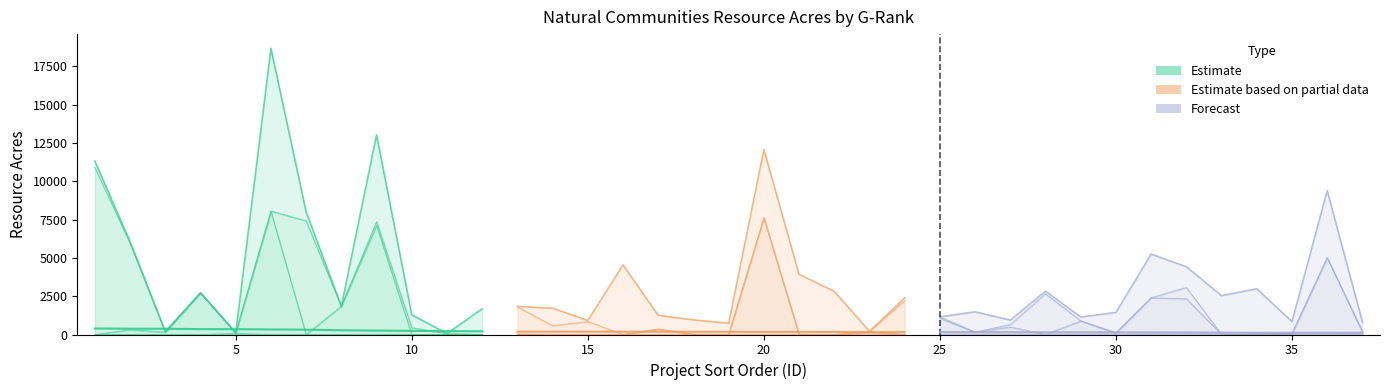

Reading right to left, transcribe all the data shown in this chart.

Nat Com G-Rank 1: 37=0.0	36=0.0	35=0.0	34=0.0	33=0.0	32=0.0	31=0.0	30=0.0	29=0.0	28=0.0	27=0.0	26=0.0	25=4.2	24=0.0	23=119.3	22=0.0	21=0.0	20=0.0	19=0.0	18=0.0	17=0.0	16=0.0	15=0.0	14=0.0	13=0.0	12=0.0	11=0.0	10=0.0	9=0.0	8=0.0	7=0.0	6=0.0	5=73.7	4=0.0	3=0.0	2=0.0	1=0.0
Nat Com G-Rank 2: 37=155.4	36=5007.4	35=64.4	34=15.8	33=0.0	32=2335.2	31=2398.0	30=103.6	29=886.5	28=12.5	27=487.1	26=155.1	25=1058.9	24=0.0	23=60.6	22=2.0	21=10.1	20=7608.4	19=3.7	18=18.2	17=350.3	16=0.0	15=0.0	14=0.0	13=57.8	12=0.0	11=0.0	10=0.0	9=7114.9	8=1845.9	7=0.0	6=8025.6	5=37.8	4=2722.8	3=158.2	2=311.2	1=0.0
Nat Com G-Rank 3: 37=65.2	36=0.0	35=11.9	34=5.0	33=0.0	32=734.1	31=0.0	30=0.0	29=0.0	28=2642.9	27=163.6	26=0.0	25=85.2	24=2219.3	23=26.0	22=0.0	21=0.0	20=0.0	19=0.0	18=0.0	17=4.7	16=0.0	15=846.3	14=571.0	13=1746.8	12=0.0	11=65.0	10=440.1	9=246.7	8=0.0	7=7410.1	6=22.3	5=0.0	4=0.0	3=0.1	2=5650.8	1=10888.7
Nat Com G-Rank 4: 37=598.9	36=4379.5	35=768.1	34=2960.8	33=2536.3	32=1350.3	31=2845.2	30=1336.0	29=253.6	28=172.2	27=287.2	26=1327.9	25=0.0	24=58.9	23=0.0	22=2817.2	21=3916.2	20=4460.6	19=724.2	18=939.3	17=888.4	16=4539.4	15=48.8	14=1144.3	13=1.4	12=1677.7	11=0.0	10=833.3	9=5626.3	8=0.0	7=385.0	6=10610.2	5=5.0	4=0.0	3=37.4	2=71.7	1=257.3
Nat Com G-Rank 5: 37=0.0	36=0.0	35=0.0	34=0.0	33=0.0	32=0.0	31=0.0	30=0.0	29=0.0	28=0.0	27=0.0	26=0.0	25=0.0	24=110.0	23=0.0	22=0.0	21=0.0	20=0.0	19=0.0	18=0.0	17=6.8	16=0.0	15=22.2	14=0.3	13=29.6	12=0.0	11=0.0	10=11.7	9=36.6	8=0.0	7=200.2	6=0.0	5=0.0	4=0.0	3=0.0	2=13.0	1=164.0
Preliminary Score: 37=1.1	36=1.1	35=1.1	34=1.1	33=1.2	32=1.2	31=1.3	30=1.4	29=1.4	28=1.4	27=1.5	26=1.5	25=1.5	24=1.6	23=1.6	22=1.7	21=1.7	20=1.7	19=1.7	18=1.8	17=1.8	16=1.8	15=1.8	14=1.8	13=1.9	12=2.1	11=2.2	10=2.4	9=2.5	8=2.8	7=3.1	6=3.3	5=3.5	4=3.5	3=3.8	2=3.8	1=3.9